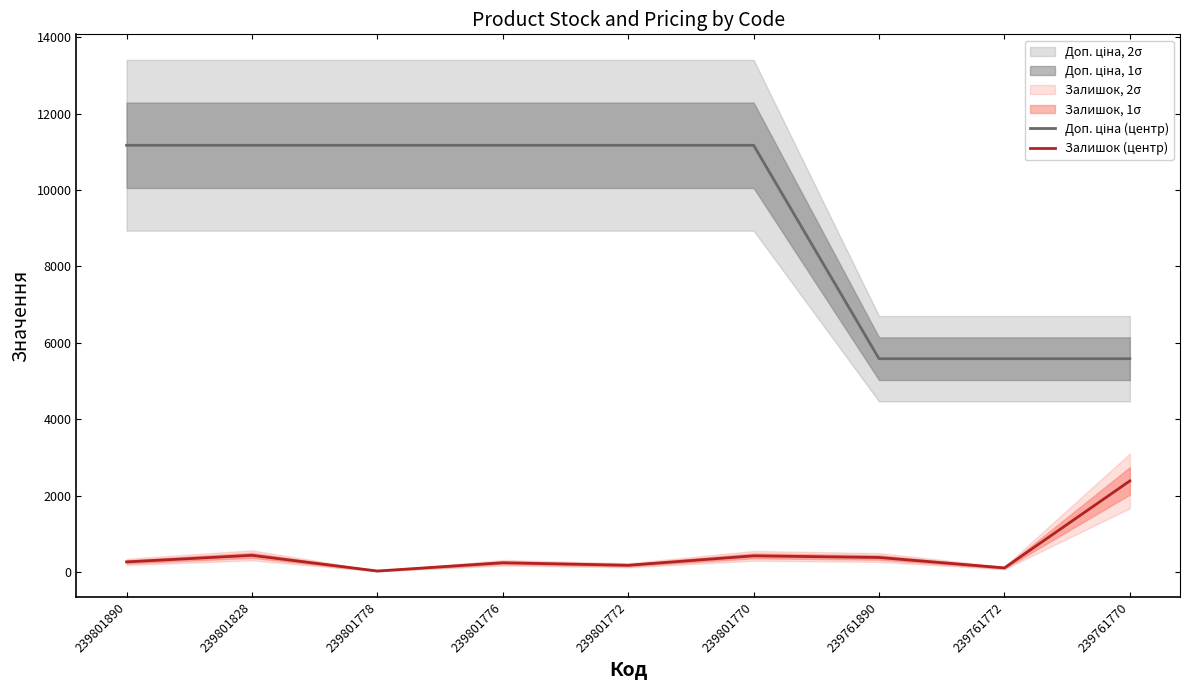

True or false: Залишок (центр) has a value of 68 at 239761772.

False